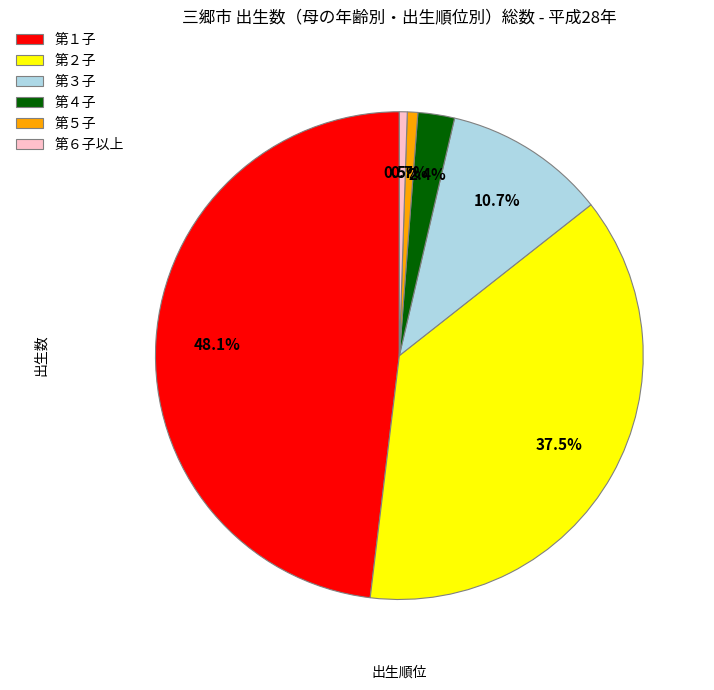

Which slice is the largest?

第１子